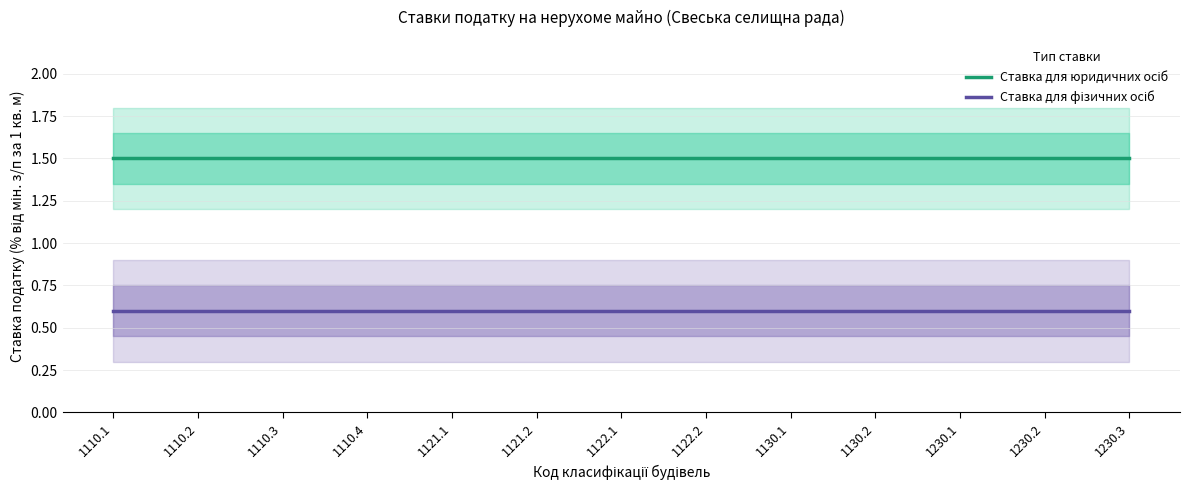

Is the value of Ставка для юридичних осіб at 1121.1 greater than the value of Ставка для фізичних осіб at 1110.2?

Yes